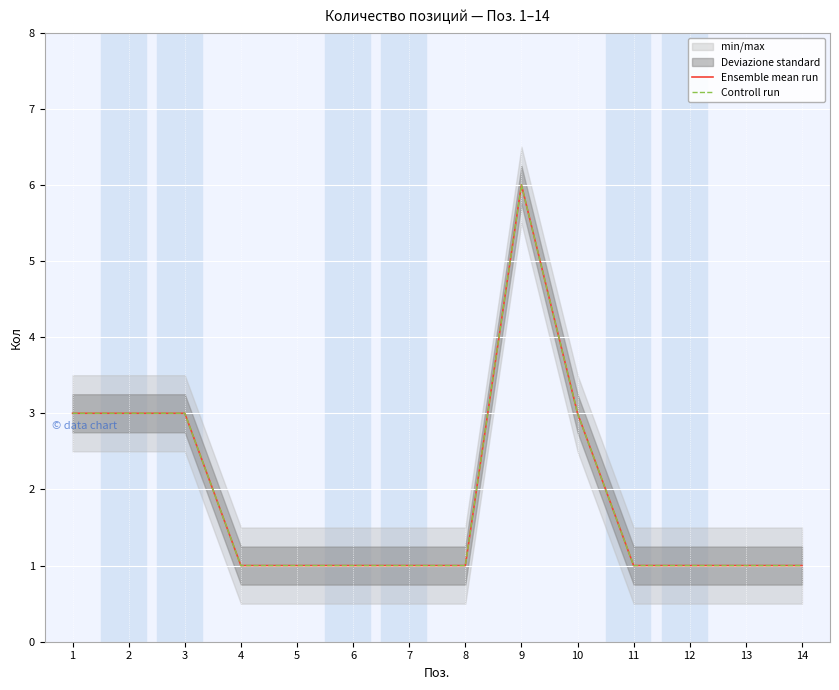

What is the highest value of the Controll run series?

6